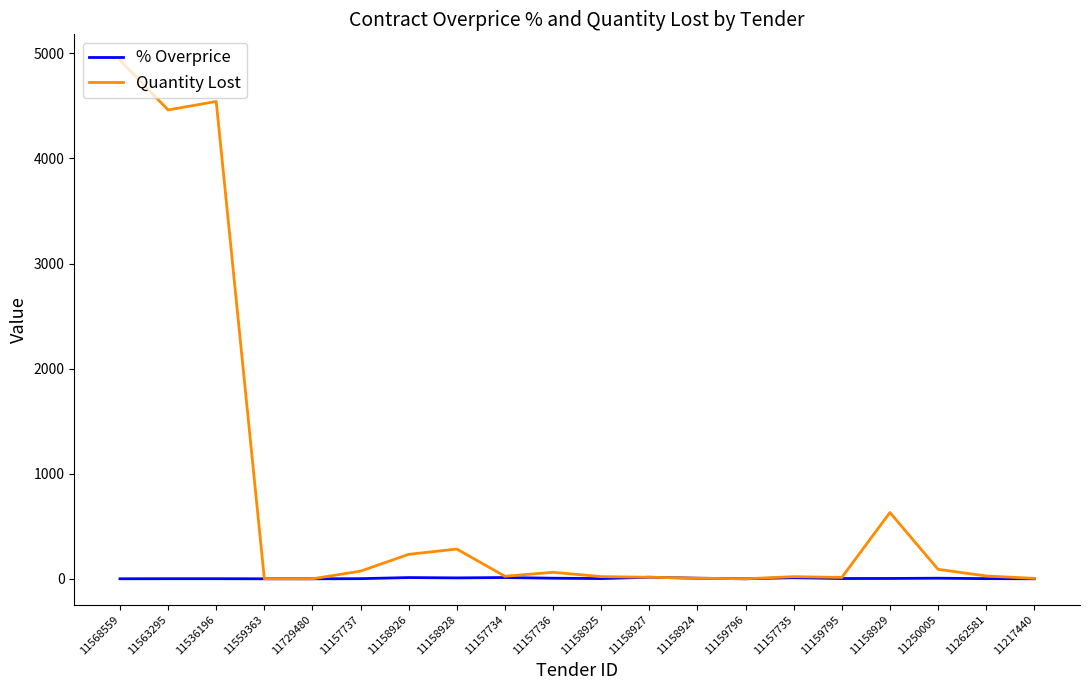

At how many categories does at least one series exceed 4410?

3